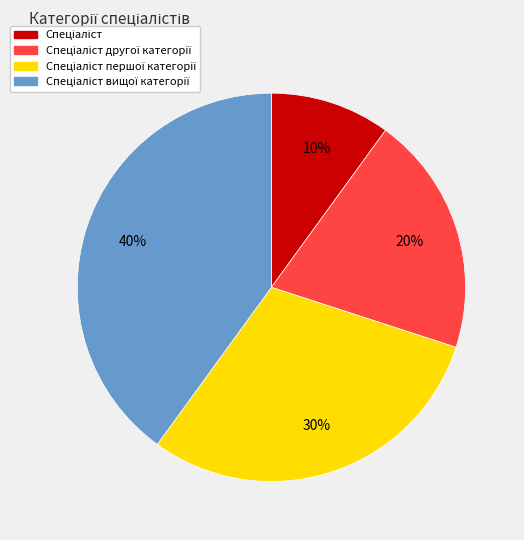

To the nearest percent, what is the average slice percentage?

25%